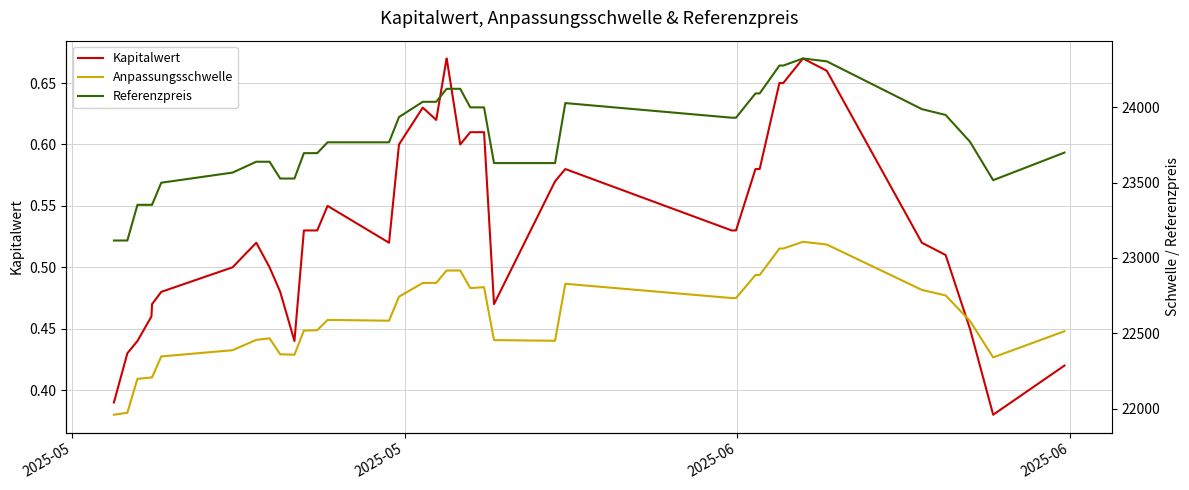

What are all the series names shown in the legend?

Kapitalwert, Anpassungsschwelle, Referenzpreis